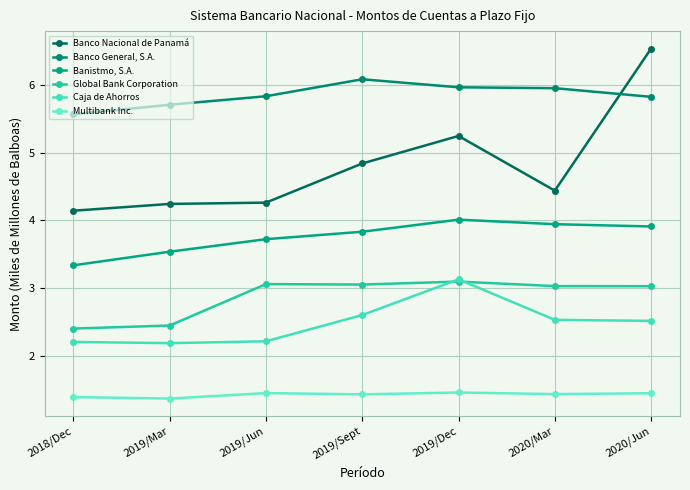

What is the difference between the maximum and minimum values in the Multibank Inc. series?

0.1